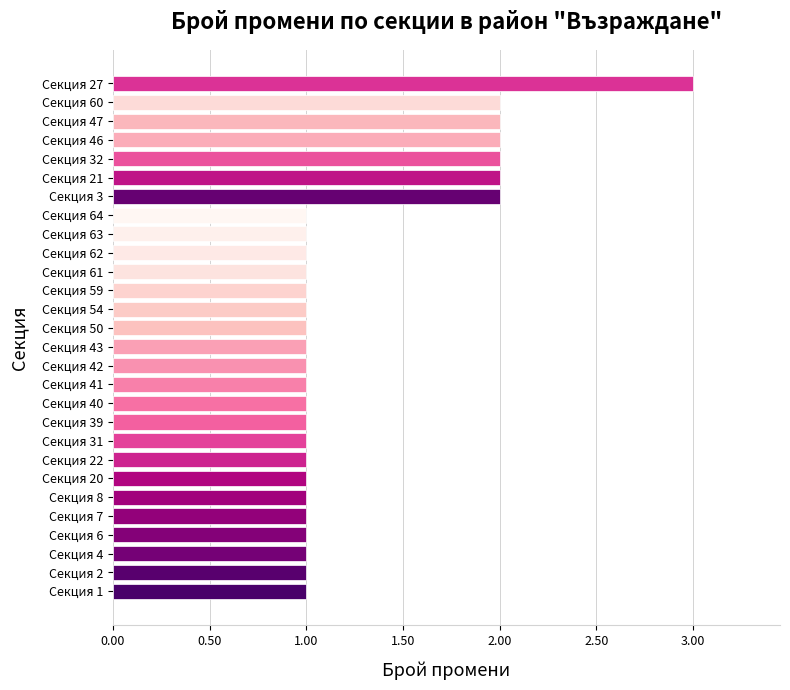

The chart shows a value of 2 at Секция 60. True or false?

True